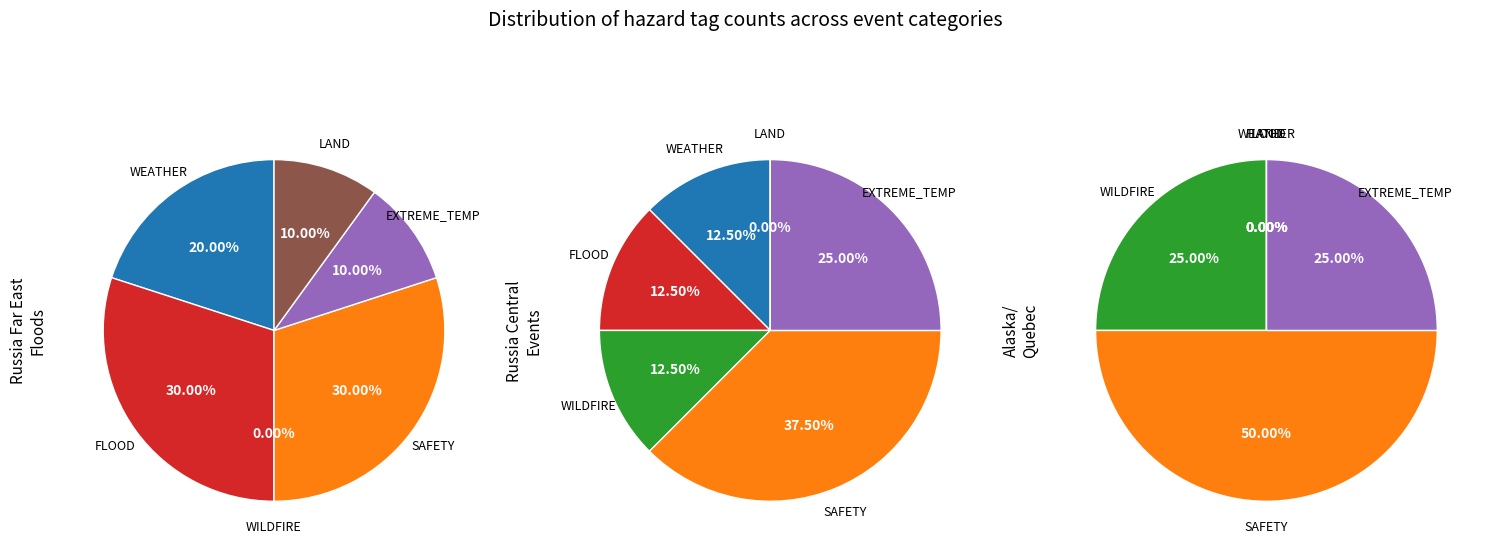

Does WILDFIRE account for over 50% of the chart?

No